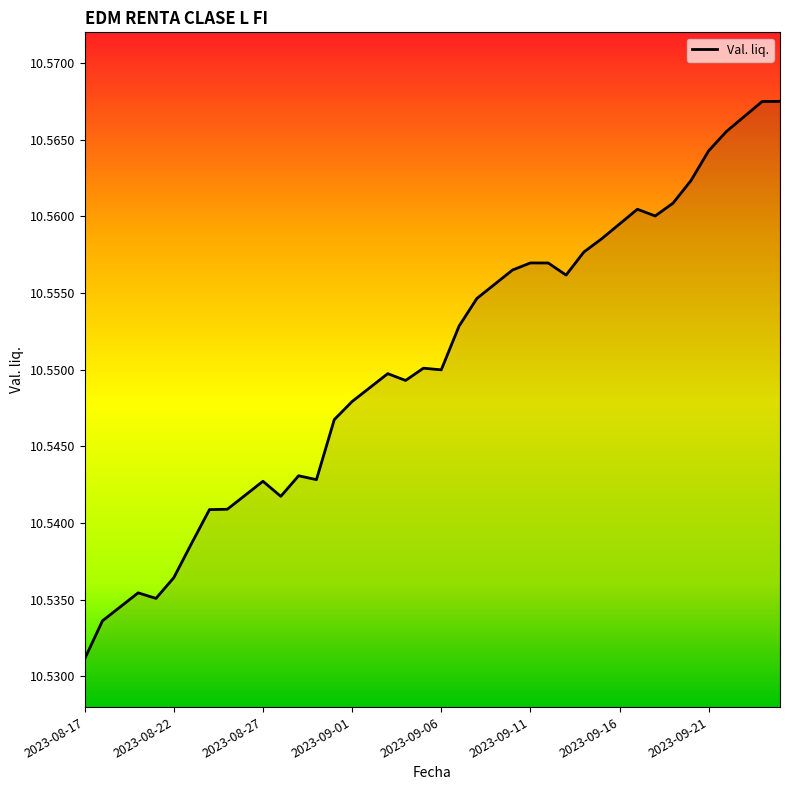

Count the values in the range 10 to 11.

40